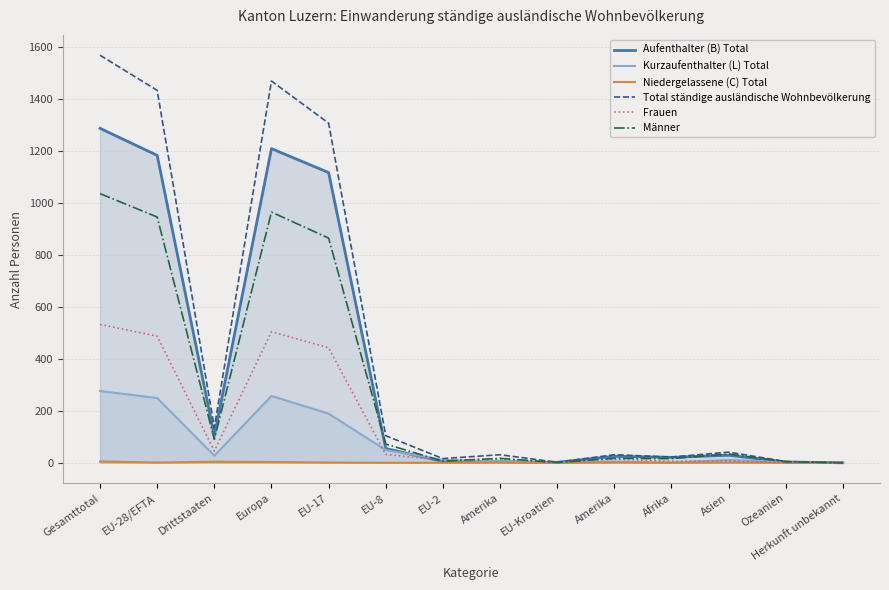

Between Europa and EU-8, which series saw the biggest shift?

Total ständige ausländische Wohnbevölkerung